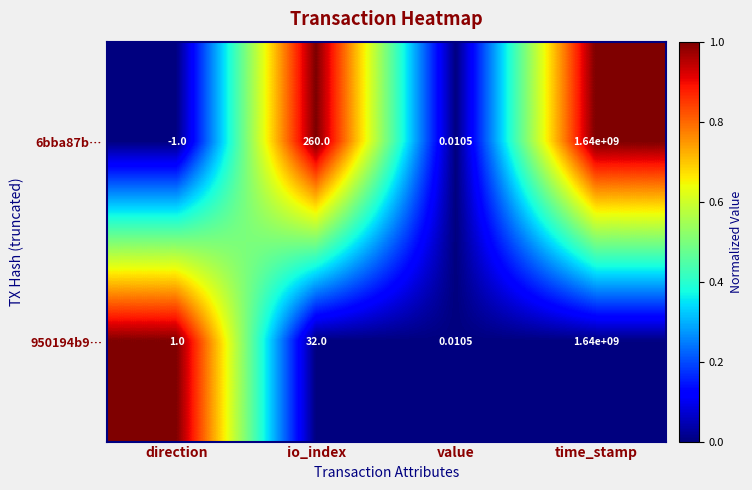

At which category does the chart reach its peak across all series?

time_stamp